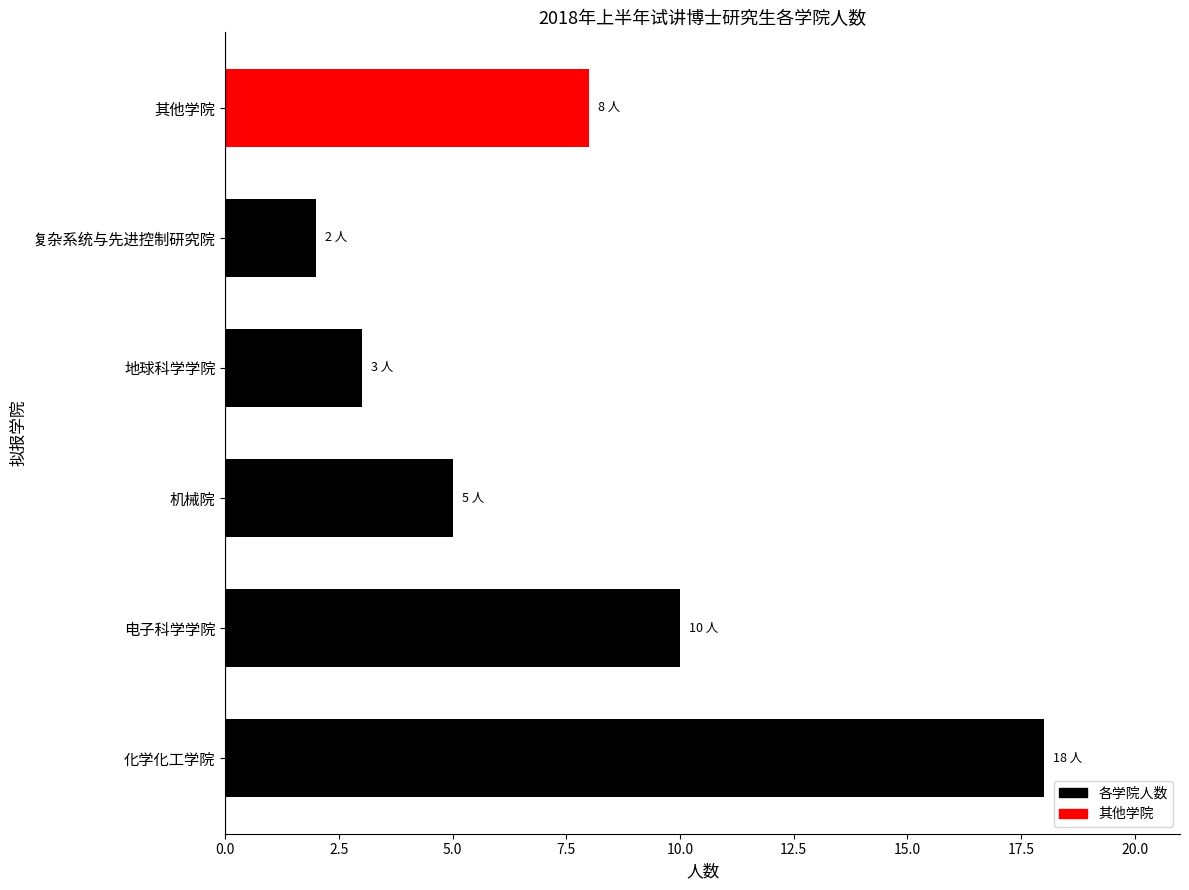

Reading bottom to top, what are all the values shown in this chart?

化学化工学院=18	电子科学学院=10	机械院=5	地球科学学院=3	复杂系统与先进控制研究院=2	其他学院=8